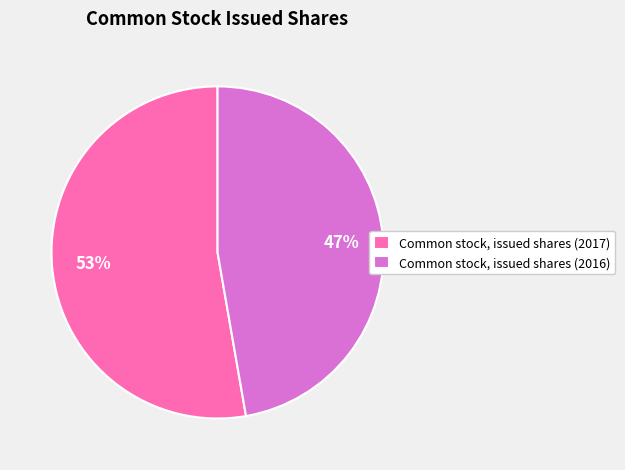

Combined, do Common stock, issued shares (2016) and Common stock, issued shares (2017) account for over 50%?

Yes